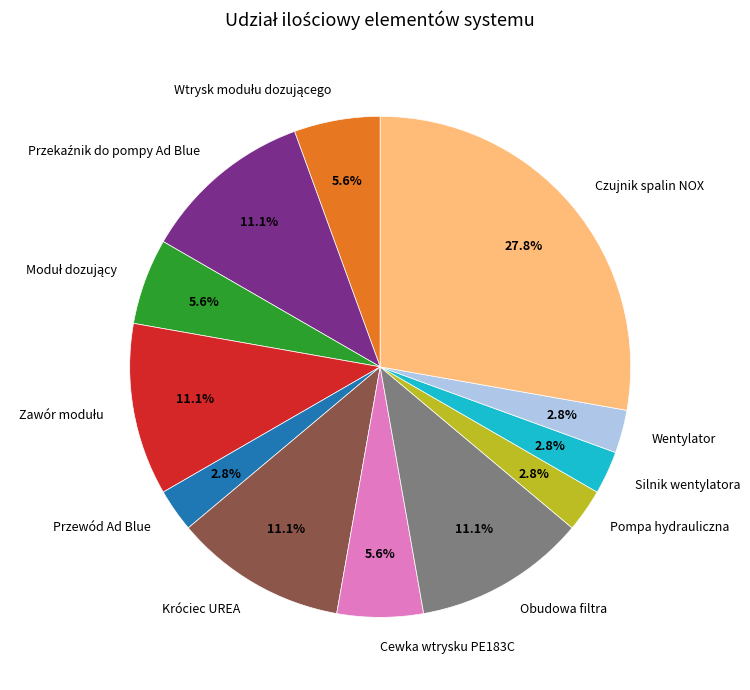

Which has a higher value, Silnik wentylatora or Czujnik spalin NOX?

Czujnik spalin NOX